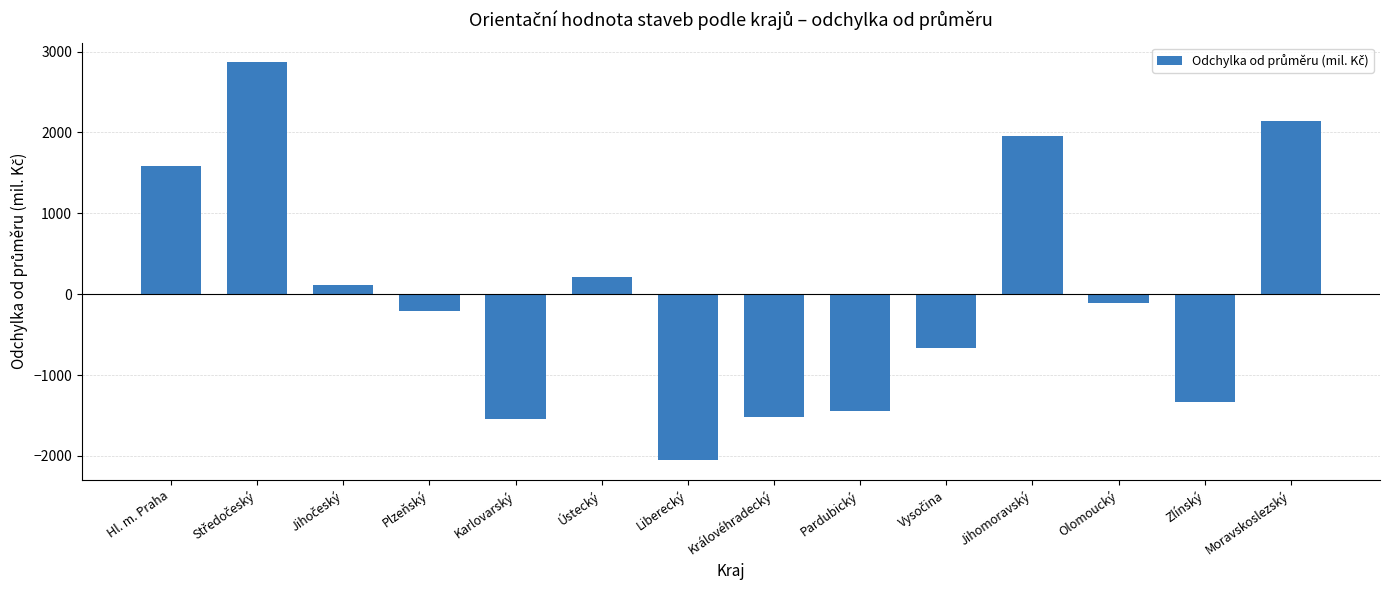

What is the difference between the maximum and second lowest values?

4406.0